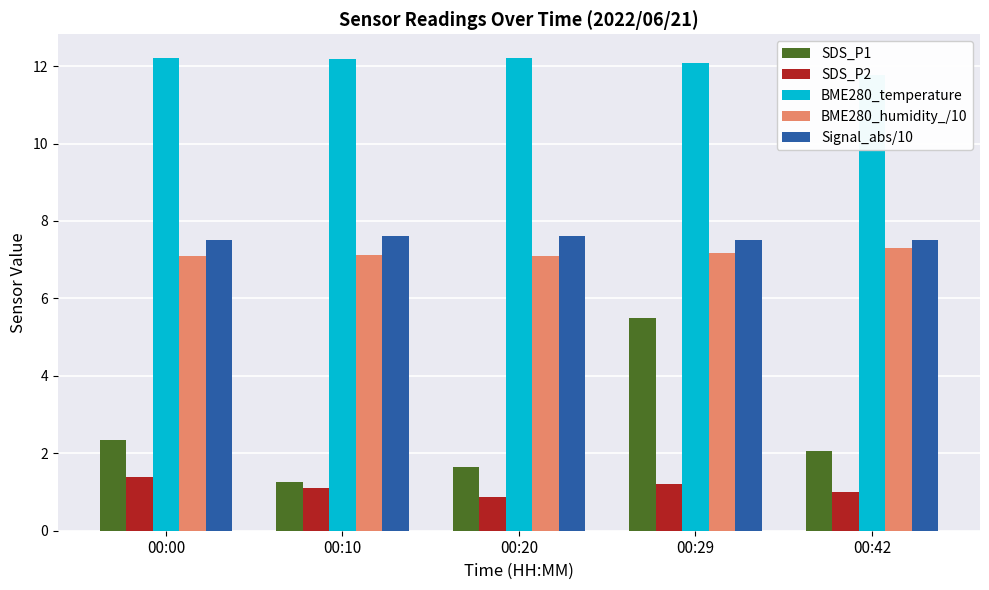

Reading left to right, list all the values displayed in this chart.

SDS_P1: 2.3	1.3	1.6	5.5	2.0
SDS_P2: 1.4	1.1	0.9	1.2	1.0
BME280_temperature: 12.2	12.2	12.2	12.1	11.8
BME280_humidity_/10: 7.1	7.1	7.1	7.2	7.3
Signal_abs/10: 7.5	7.6	7.6	7.5	7.5